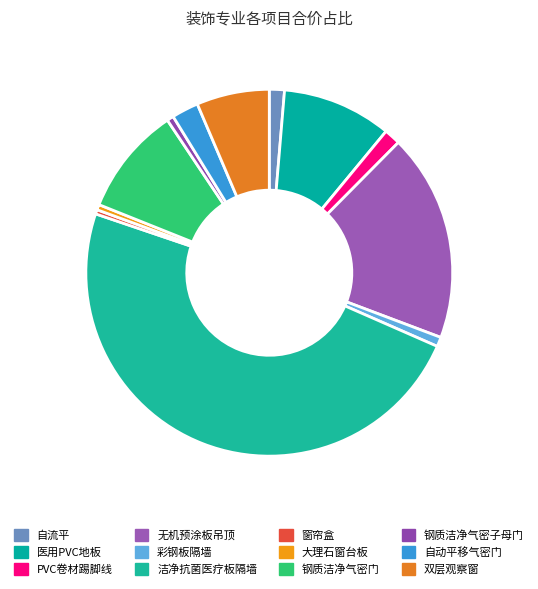

Count the number of slices in the pie.

12